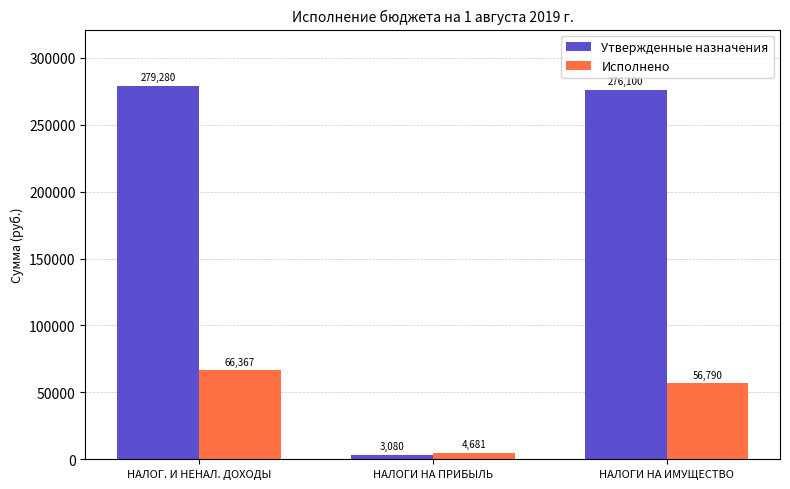

Does the chart contain any negative values?

No